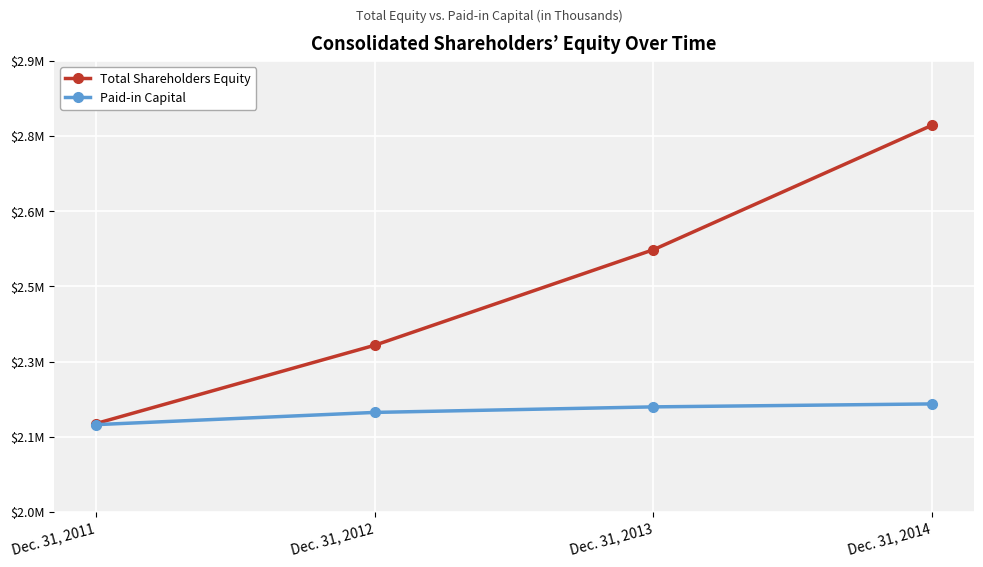

At which category is the sum across all series the highest?

Dec. 31, 2014